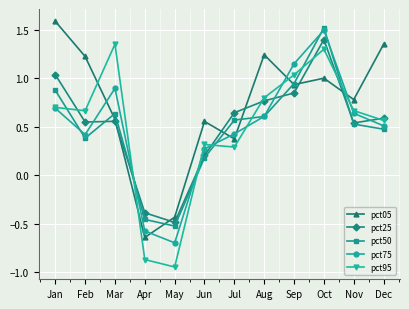

True or false: pct75 and pct05 intersect in this chart.

True